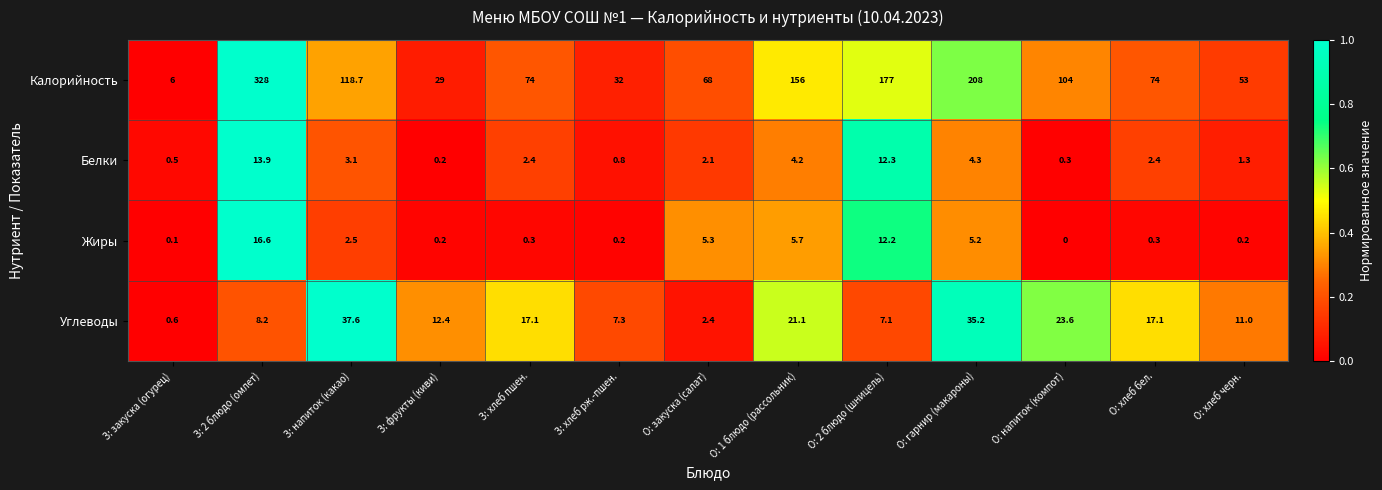

True or false: Калорийность has a value of 53.0 at О: хлеб черн..

True